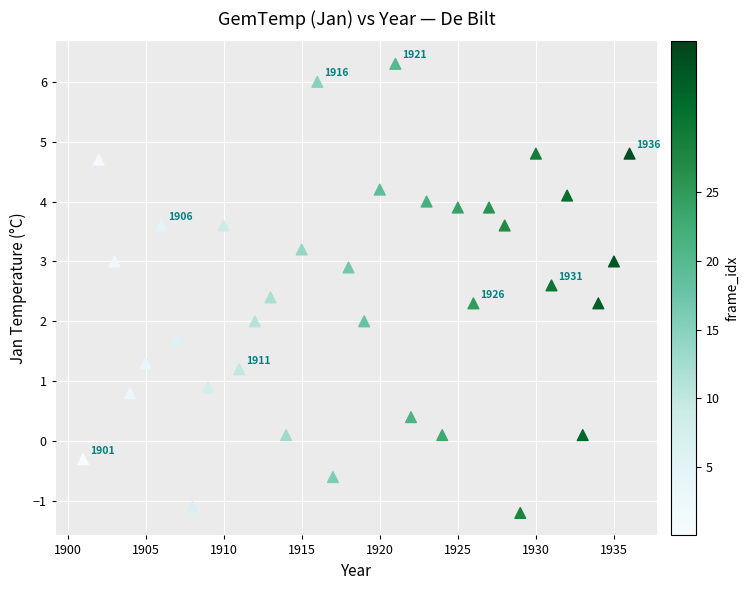

What is the range of X values (max minus min)?

35.0